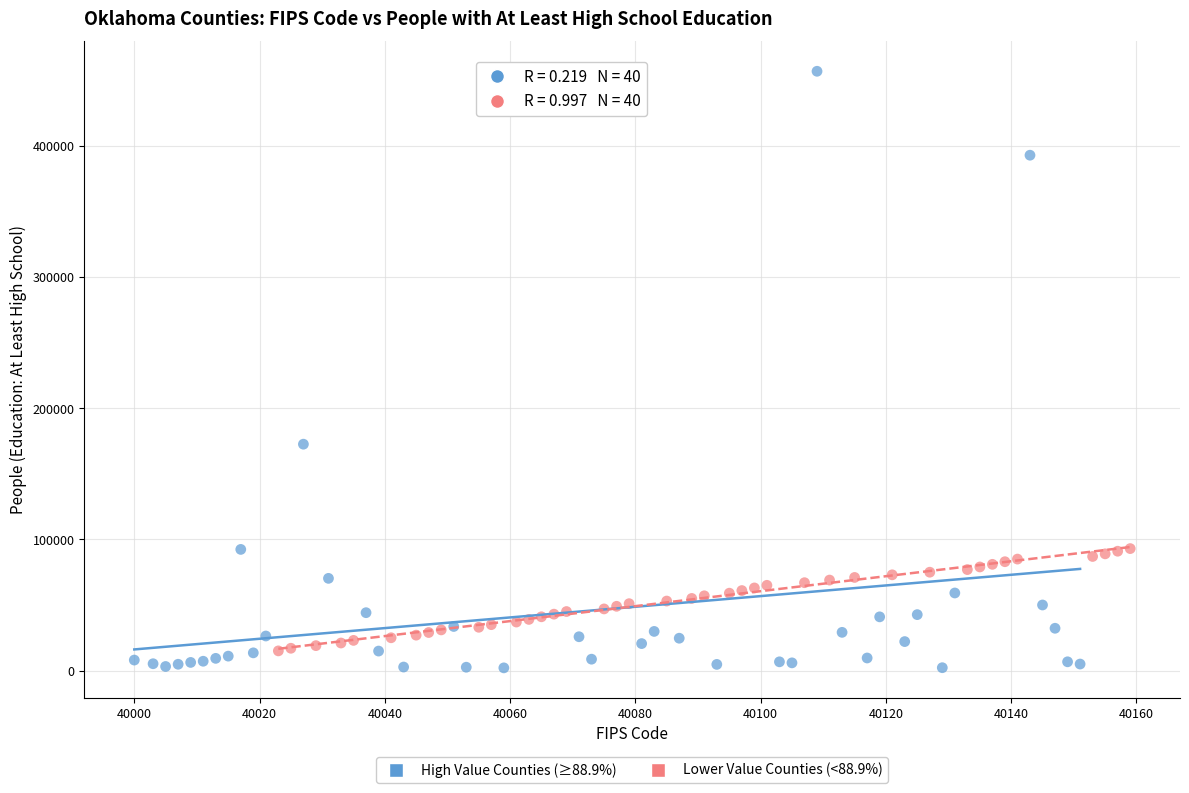

Which series contains the highest Y value?

High Value Counties (≥88.9%)